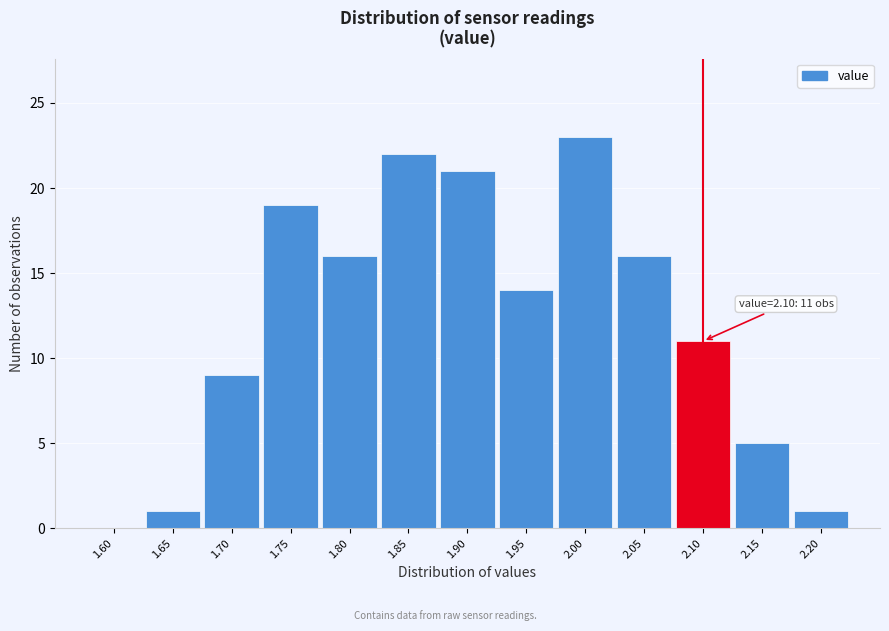

Reading right to left, list all the values displayed in this chart.

2.20=1	2.15=5	2.10=11	2.05=16	2.00=23	1.95=14	1.90=21	1.85=22	1.80=16	1.75=19	1.70=9	1.65=1	1.60=0